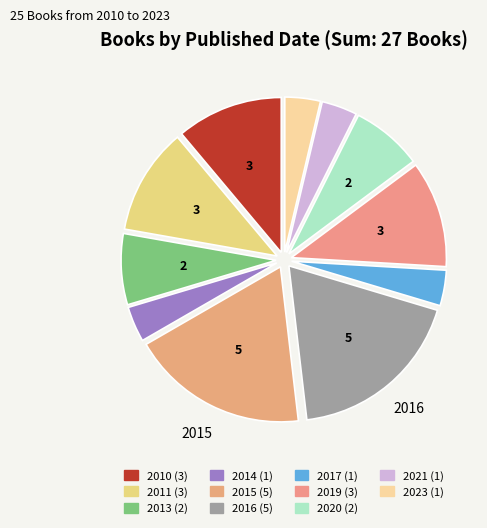

How many slices are in this pie chart?

11